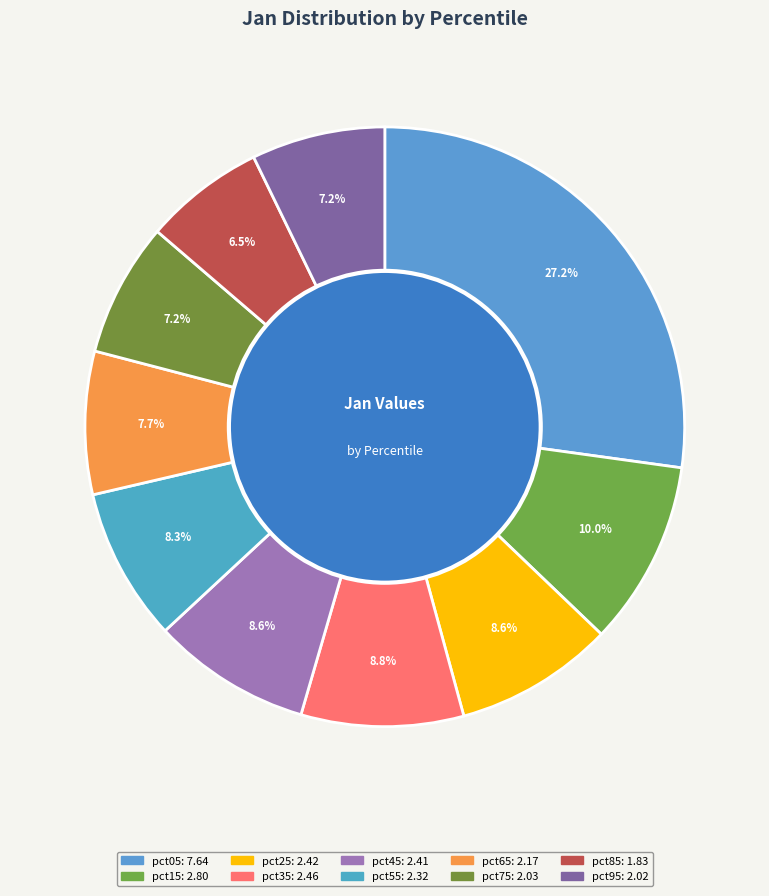

True or false: pct35 accounts for 9% of the total.

True